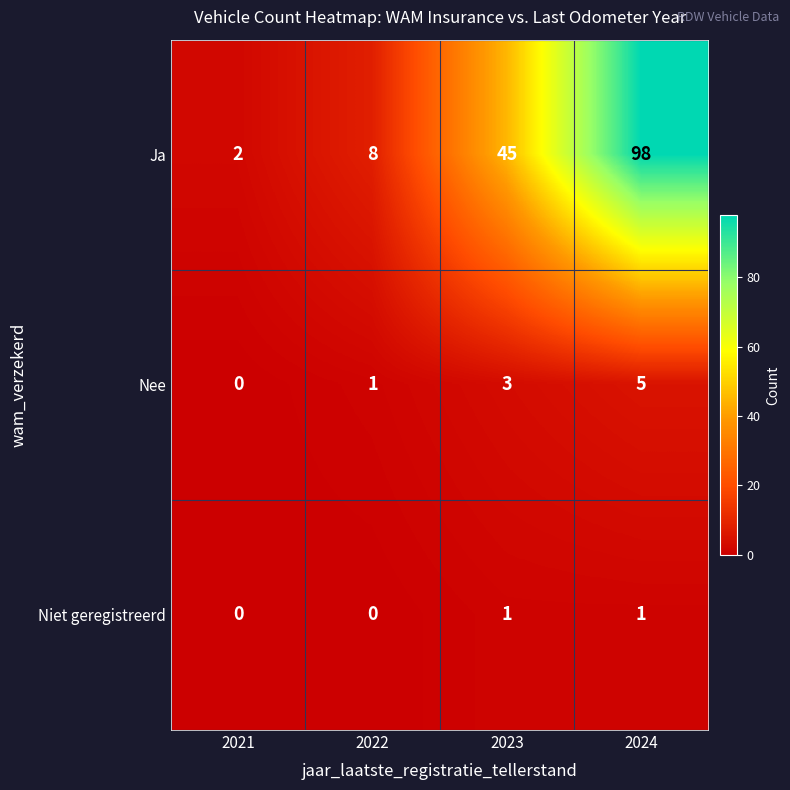

At how many categories does at least one series exceed 47?

1